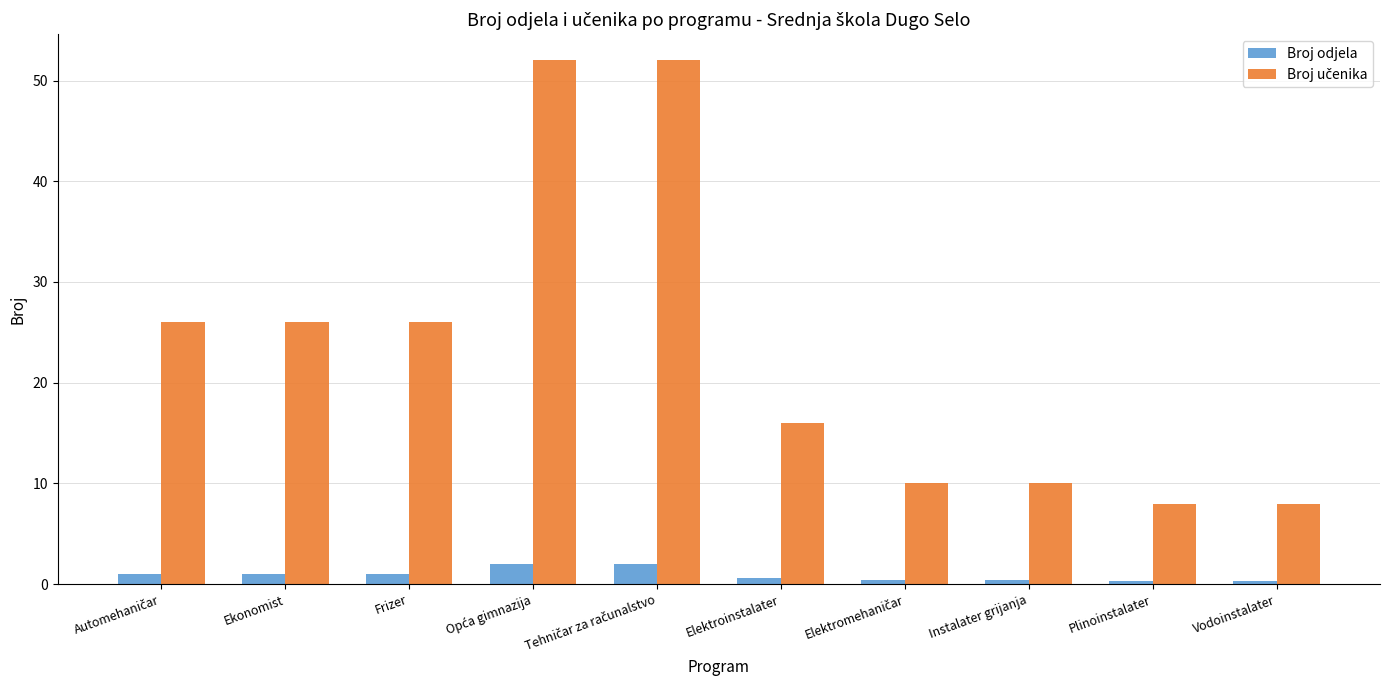

What is the average value of the Broj odjela series?

0.9